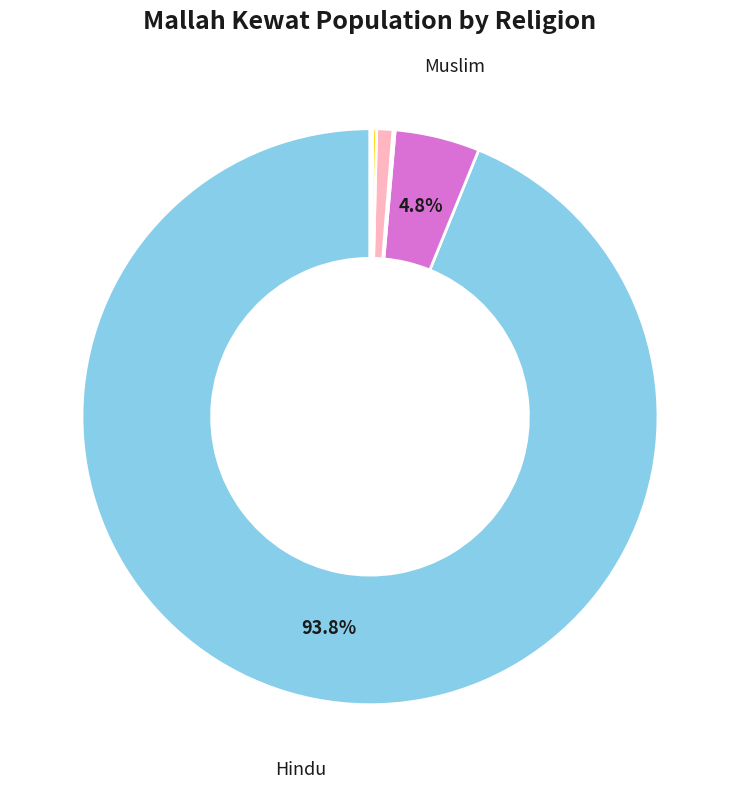

Does any single category account for the majority?

Yes